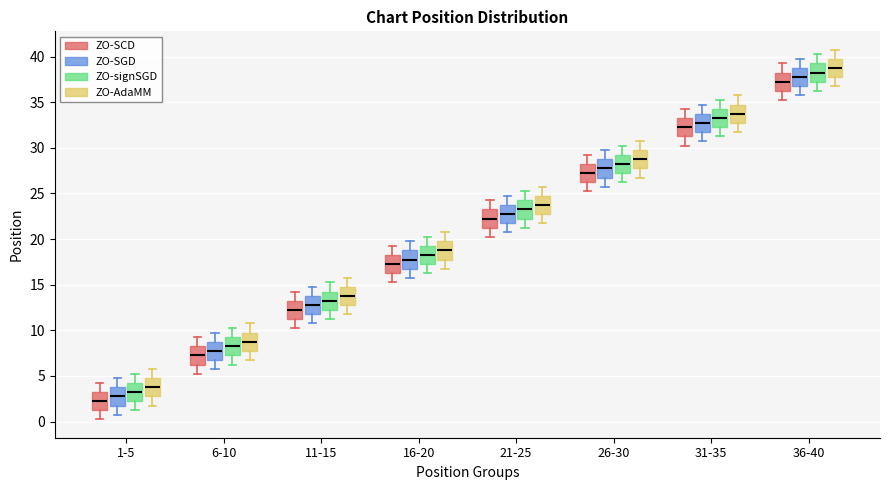

Reading left to right, transcribe this box plot: for each box, give where its median line is, the range the box spans, and where its two whiskers end, as read against the y-axis. The values are not printed on the chart, so give them approximately, as read against the axis.

1-5 (ZO-SCD): median 2.5, box 1.5 to 3.5, whiskers 0.5 to 4.5
1-5 (ZO-SGD): median 3.0, box 2.0 to 4.0, whiskers 1.0 to 5.0
1-5 (ZO-signSGD): median 3.5, box 2.5 to 4.5, whiskers 1.5 to 5.5
1-5 (ZO-AdaMM): median 4.0, box 3.0 to 5.0, whiskers 2.0 to 6.0
6-10 (ZO-SCD): median 7.5, box 6.5 to 8.5, whiskers 5.5 to 9.5
6-10 (ZO-SGD): median 8.0, box 7.0 to 9.0, whiskers 6.0 to 10.0
6-10 (ZO-signSGD): median 8.5, box 7.5 to 9.5, whiskers 6.5 to 10.5
6-10 (ZO-AdaMM): median 9.0, box 8.0 to 10.0, whiskers 7.0 to 11.0
11-15 (ZO-SCD): median 12.5, box 11.5 to 13.5, whiskers 10.5 to 14.5
11-15 (ZO-SGD): median 13.0, box 12.0 to 14.0, whiskers 11.0 to 15.0
11-15 (ZO-signSGD): median 13.5, box 12.5 to 14.5, whiskers 11.5 to 15.5
11-15 (ZO-AdaMM): median 14.0, box 13.0 to 15.0, whiskers 12.0 to 16.0
16-20 (ZO-SCD): median 17.5, box 16.5 to 18.5, whiskers 15.5 to 19.5
16-20 (ZO-SGD): median 18.0, box 17.0 to 19.0, whiskers 16.0 to 20.0
16-20 (ZO-signSGD): median 18.5, box 17.5 to 19.5, whiskers 16.5 to 20.5
16-20 (ZO-AdaMM): median 19.0, box 18.0 to 20.0, whiskers 17.0 to 21.0
21-25 (ZO-SCD): median 22.5, box 21.5 to 23.5, whiskers 20.5 to 24.5
21-25 (ZO-SGD): median 23.0, box 22.0 to 24.0, whiskers 21.0 to 25.0
21-25 (ZO-signSGD): median 23.5, box 22.5 to 24.5, whiskers 21.5 to 25.5
21-25 (ZO-AdaMM): median 24.0, box 23.0 to 25.0, whiskers 22.0 to 26.0
26-30 (ZO-SCD): median 27.5, box 26.5 to 28.5, whiskers 25.5 to 29.5
26-30 (ZO-SGD): median 28.0, box 27.0 to 29.0, whiskers 26.0 to 30.0
26-30 (ZO-signSGD): median 28.5, box 27.5 to 29.5, whiskers 26.5 to 30.5
26-30 (ZO-AdaMM): median 29.0, box 28.0 to 30.0, whiskers 27.0 to 31.0
31-35 (ZO-SCD): median 32.5, box 31.5 to 33.5, whiskers 30.5 to 34.5
31-35 (ZO-SGD): median 33.0, box 32.0 to 34.0, whiskers 31.0 to 35.0
31-35 (ZO-signSGD): median 33.5, box 32.5 to 34.5, whiskers 31.5 to 35.5
31-35 (ZO-AdaMM): median 34.0, box 33.0 to 35.0, whiskers 32.0 to 36.0
36-40 (ZO-SCD): median 37.5, box 36.5 to 38.5, whiskers 35.5 to 39.5
36-40 (ZO-SGD): median 38.0, box 37.0 to 39.0, whiskers 36.0 to 40.0
36-40 (ZO-signSGD): median 38.5, box 37.5 to 39.5, whiskers 36.5 to 40.5
36-40 (ZO-AdaMM): median 39.0, box 38.0 to 40.0, whiskers 37.0 to 41.0